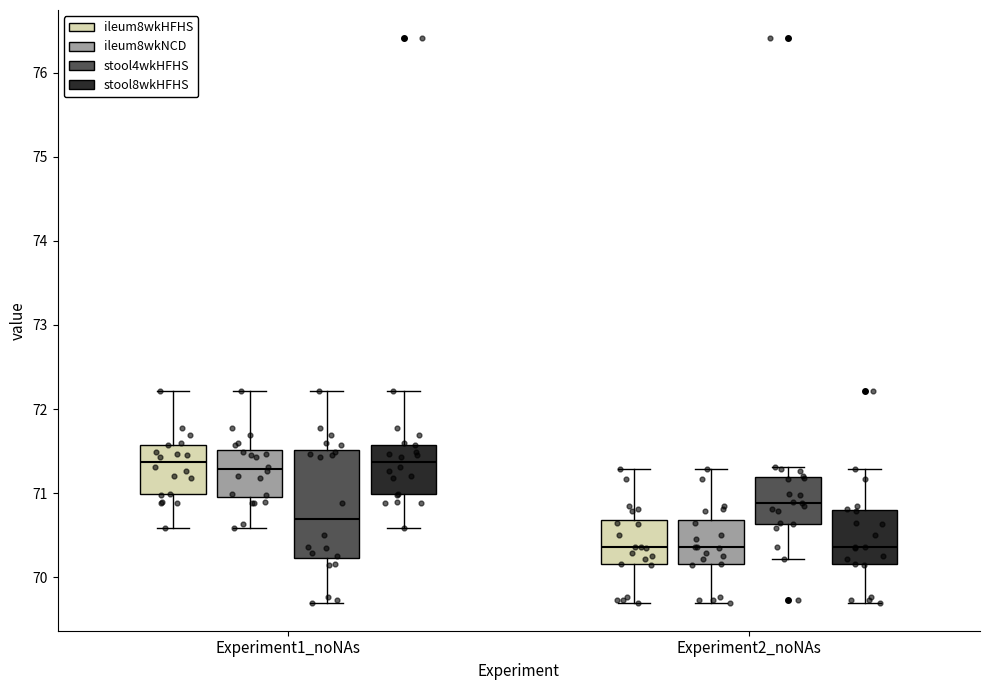

Reading left to right, transcribe this box plot: for each box, give where its median line is, the range the box spans, and where its two whiskers end, as read against the y-axis. The values are not printed on the chart, so give them approximately, as read against the axis.

Experiment1_noNAs (ileum8wkHFHS): median 71.4, box 71.0 to 71.6, whiskers 70.6 to 72.2
Experiment1_noNAs (ileum8wkNCD): median 71.3, box 71.0 to 71.5, whiskers 70.6 to 72.2
Experiment1_noNAs (stool4wkHFHS): median 70.7, box 70.2 to 71.5, whiskers 69.7 to 72.2
Experiment1_noNAs (stool8wkHFHS): median 71.4, box 71.0 to 71.6, whiskers 70.6 to 72.2
Experiment2_noNAs (ileum8wkHFHS): median 70.4, box 70.2 to 70.7, whiskers 69.7 to 71.3
Experiment2_noNAs (ileum8wkNCD): median 70.4, box 70.2 to 70.7, whiskers 69.7 to 71.3
Experiment2_noNAs (stool4wkHFHS): median 70.9, box 70.6 to 71.2, whiskers 70.2 to 71.3
Experiment2_noNAs (stool8wkHFHS): median 70.4, box 70.2 to 70.8, whiskers 69.7 to 71.3